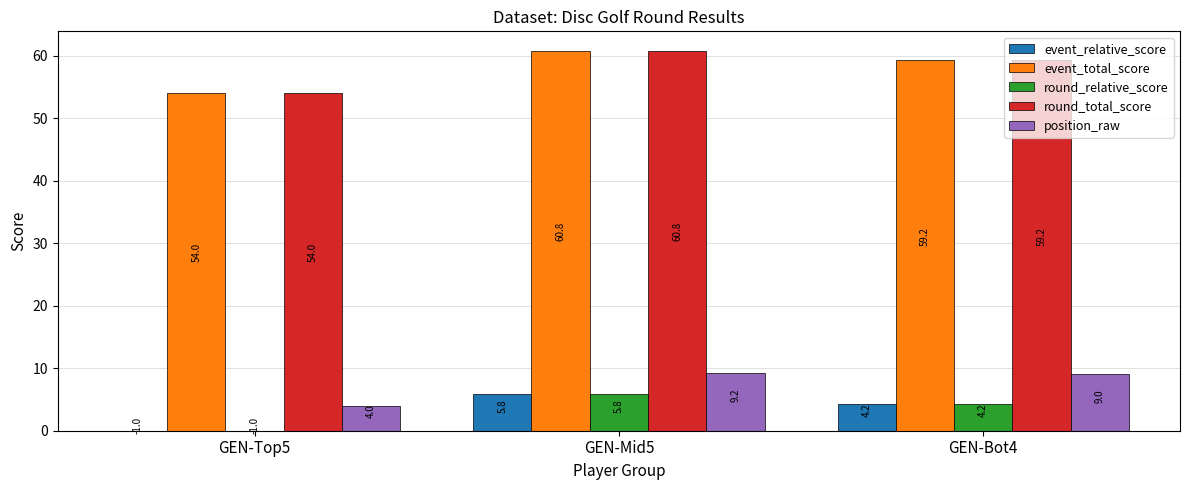

What is the label of the 2nd bar from the right?

GEN-Mid5